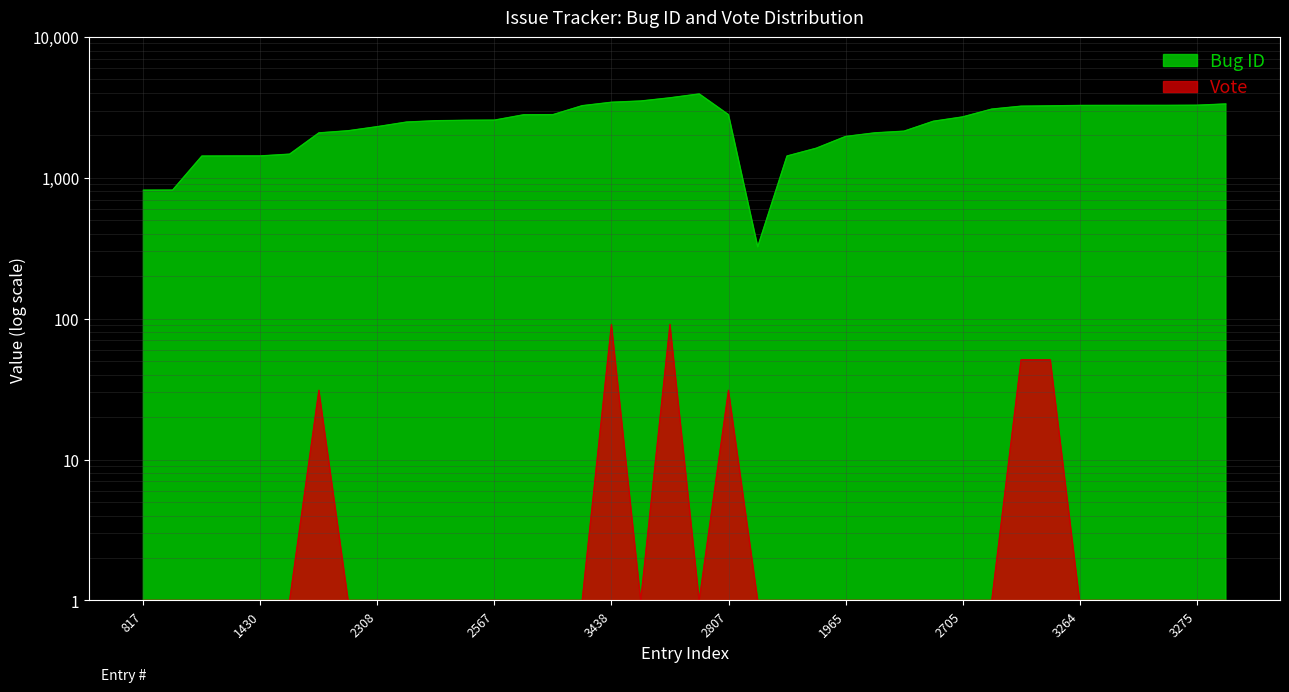

Is it true that Vote equals 1 at 1428?

False